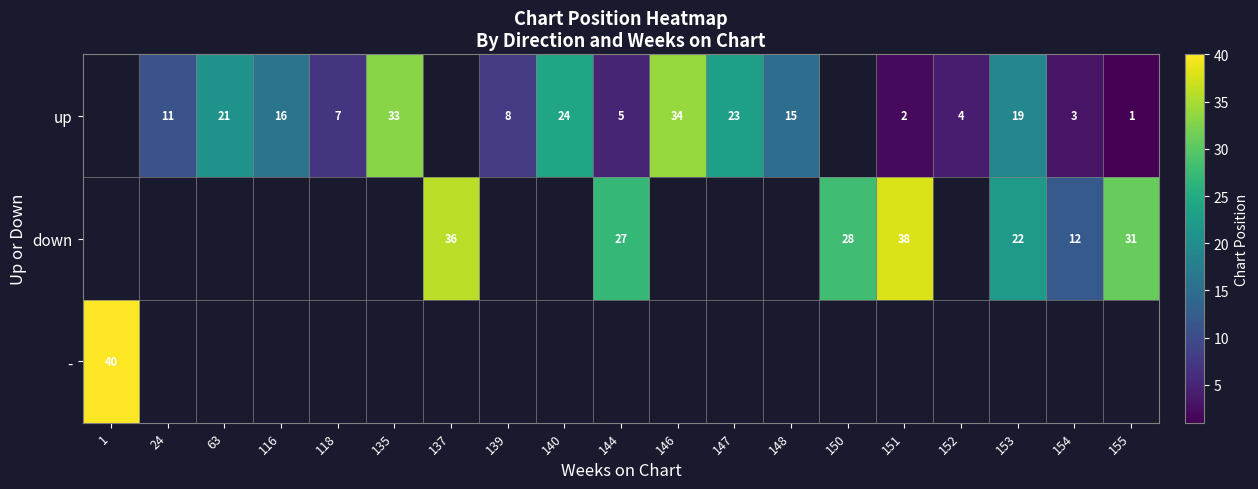

True or false: down has a value of 12 at 154.

True